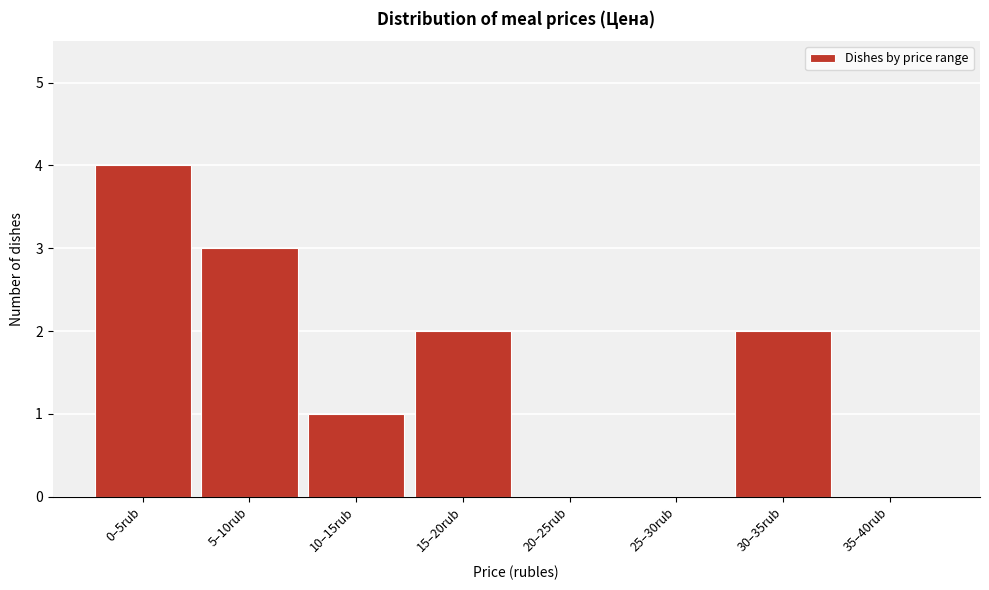

Reading left to right, list all the values displayed in this chart.

0–5rub=4	5–10rub=3	10–15rub=1	15–20rub=2	20–25rub=0	25–30rub=0	30–35rub=2	35–40rub=0